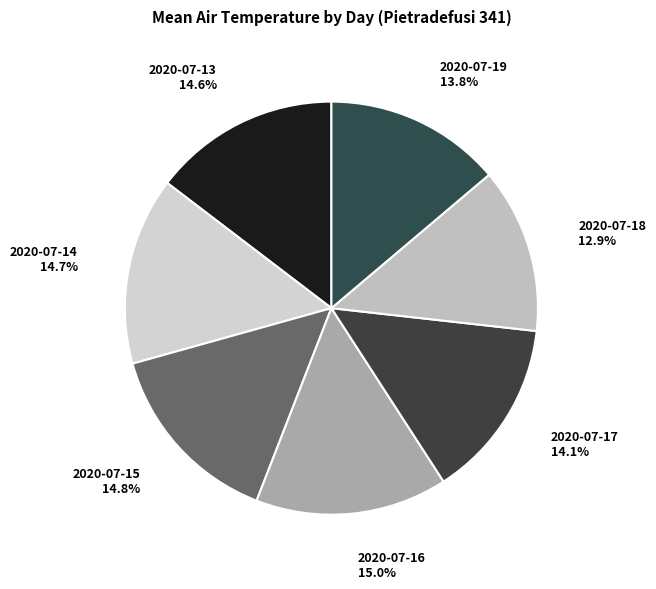

To the nearest percent, what is the difference between the 2020-07-17 and 2020-07-15 slice percentages?

1%